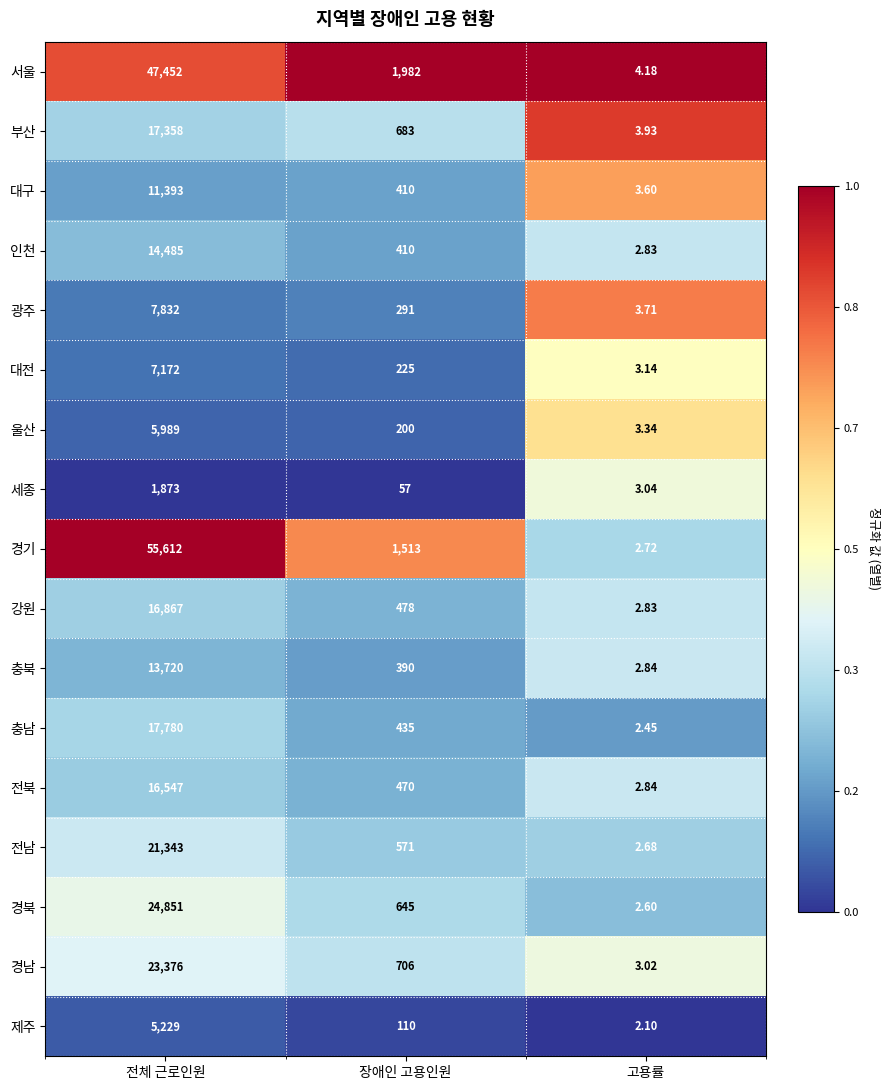

Which category has the lowest value in the 전북 series?

고용률